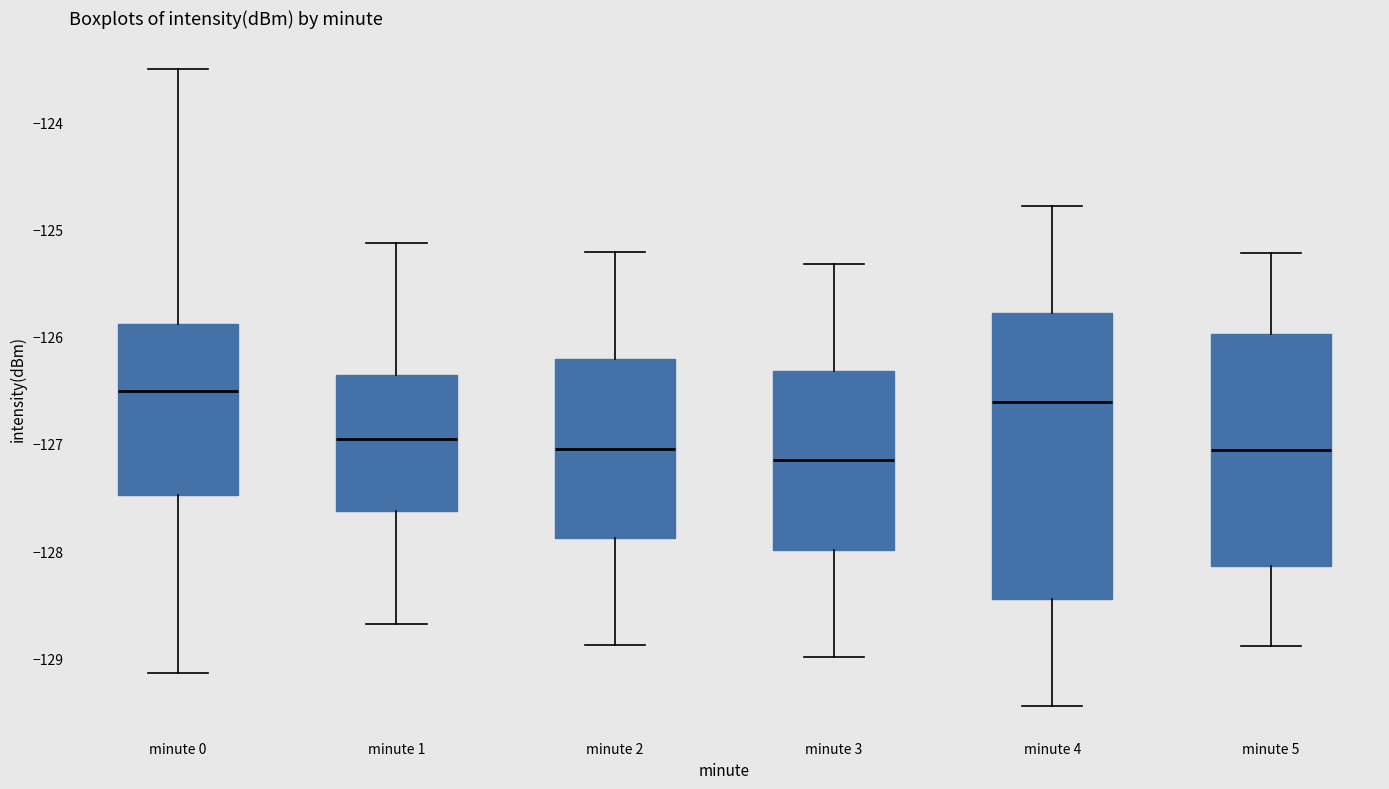

Reading left to right, read every box against the y-axis: the position of its median line, the range the box covers, and the ends of its whiskers. The values are not printed on the chart, so give them approximately, as read against the axis.

minute 0: median -126.5, box -127.5 to -125.9, whiskers -129.1 to -123.5
minute 1: median -127.0, box -127.6 to -126.4, whiskers -128.7 to -125.1
minute 2: median -127.0, box -127.9 to -126.2, whiskers -128.9 to -125.2
minute 3: median -127.2, box -128.0 to -126.3, whiskers -129.0 to -125.3
minute 4: median -126.6, box -128.4 to -125.8, whiskers -129.4 to -124.8
minute 5: median -127.1, box -128.1 to -126.0, whiskers -128.9 to -125.2